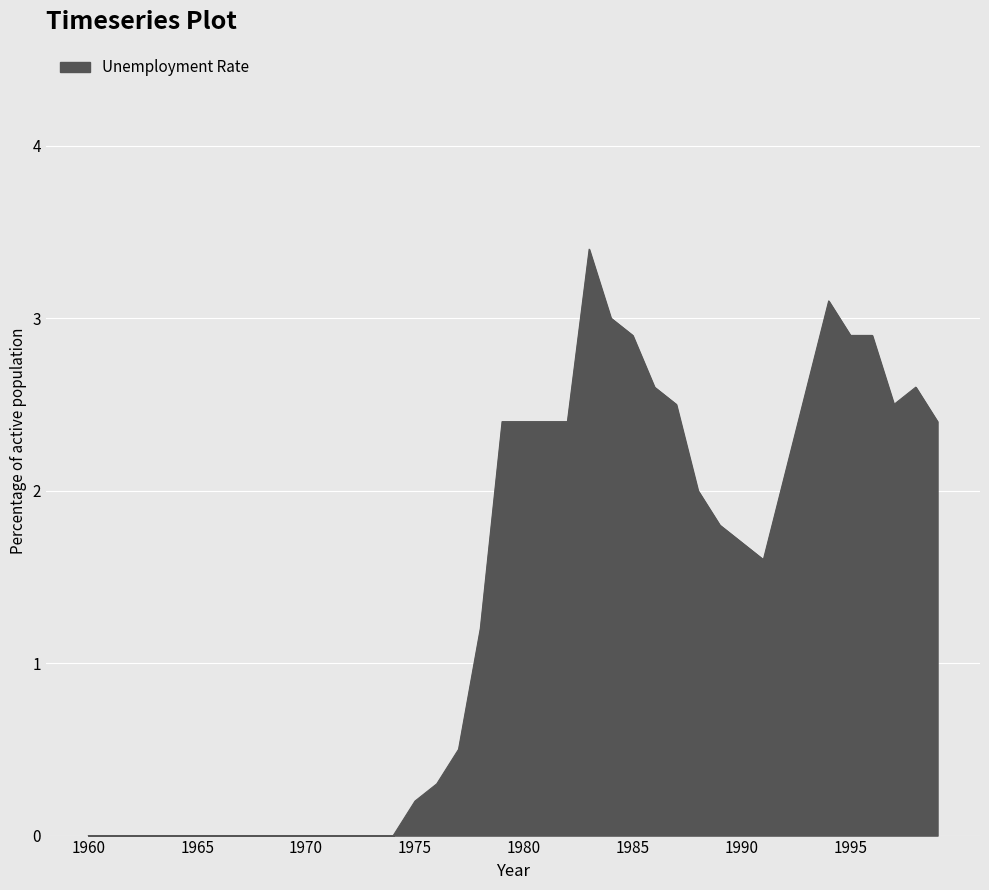

Does the chart display data point markers on the line(s)?

No